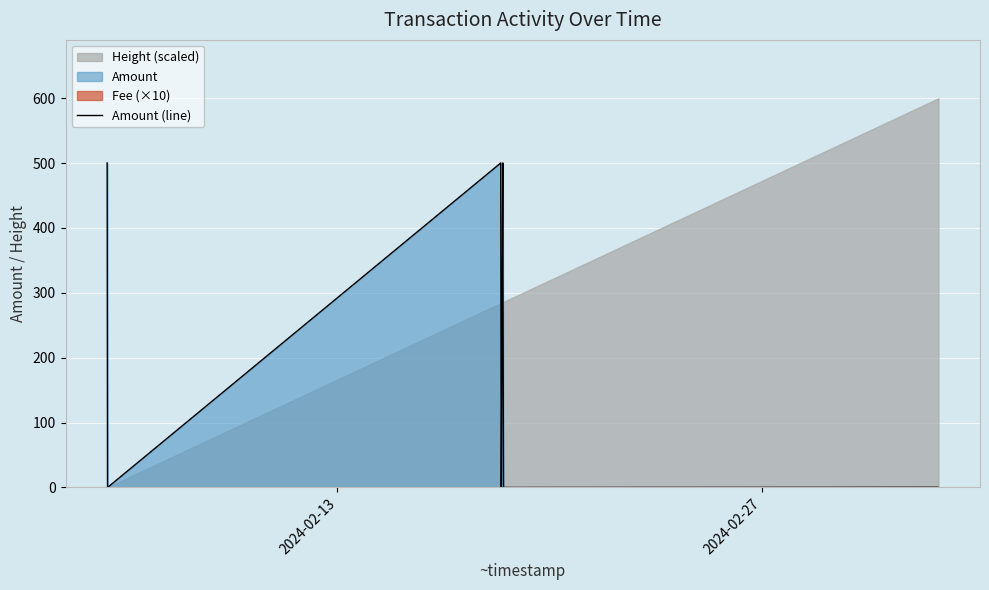

What is the highest value of the Amount (line) series?

500.3